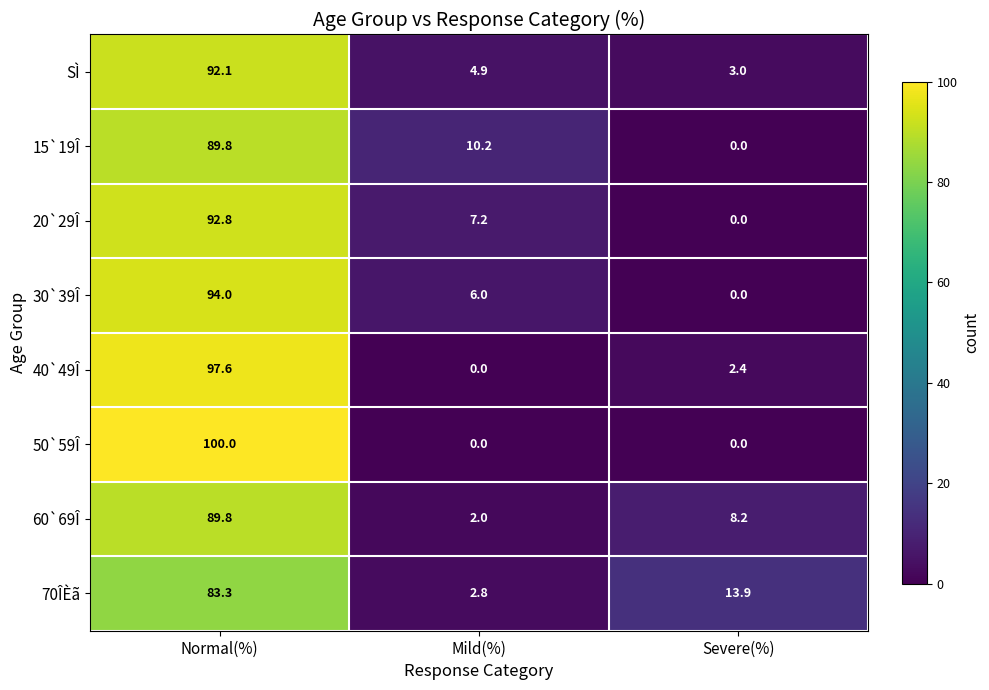

What is the approximate value of 15`19Î at Mild(%)?

10.2